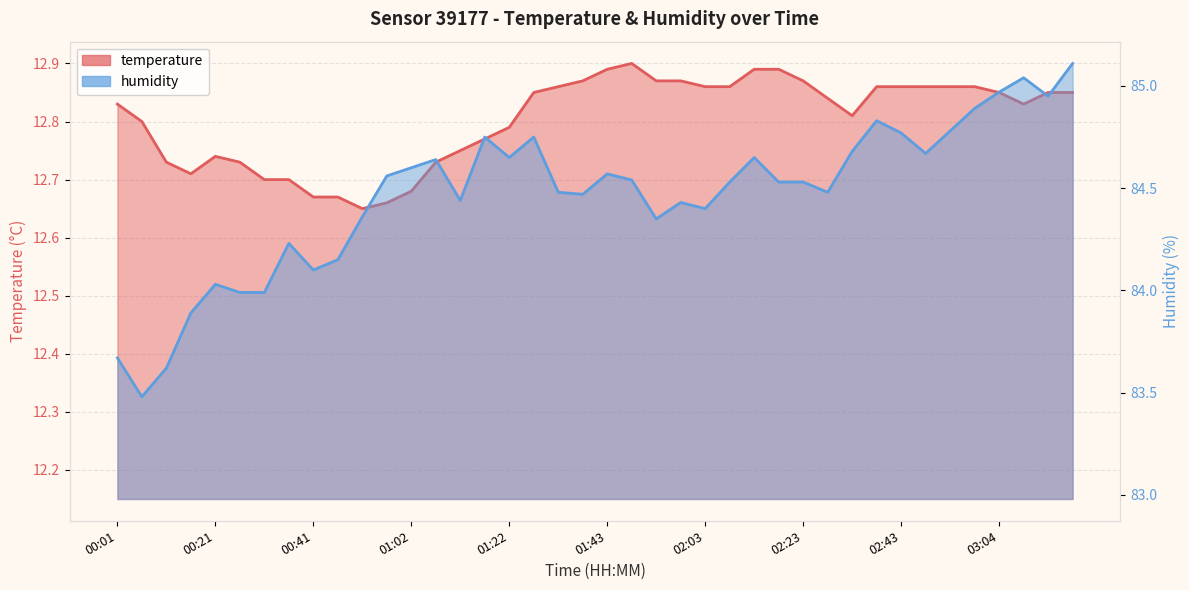

What are all the series names shown in the legend?

temperature, humidity